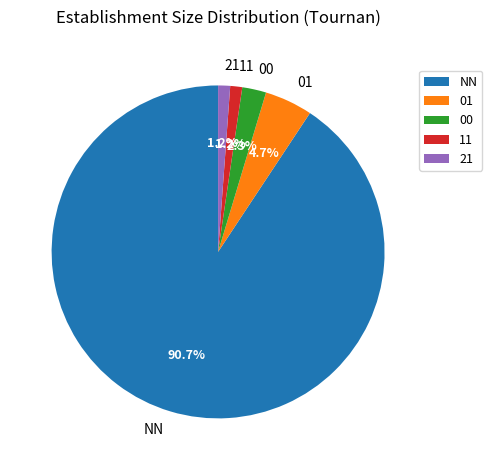

True or false: 11 accounts for 16% of the total.

False